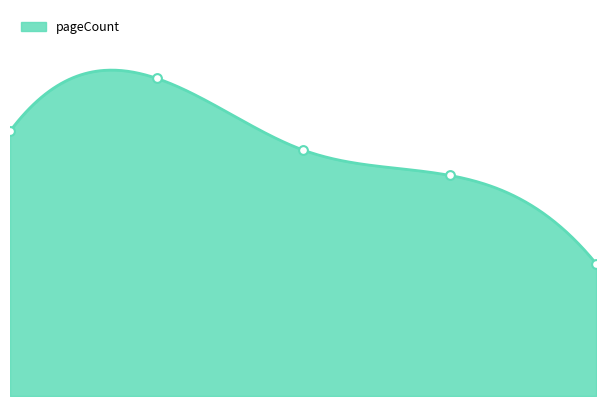

Which has a higher value, 2.0 or 1.0?

1.0